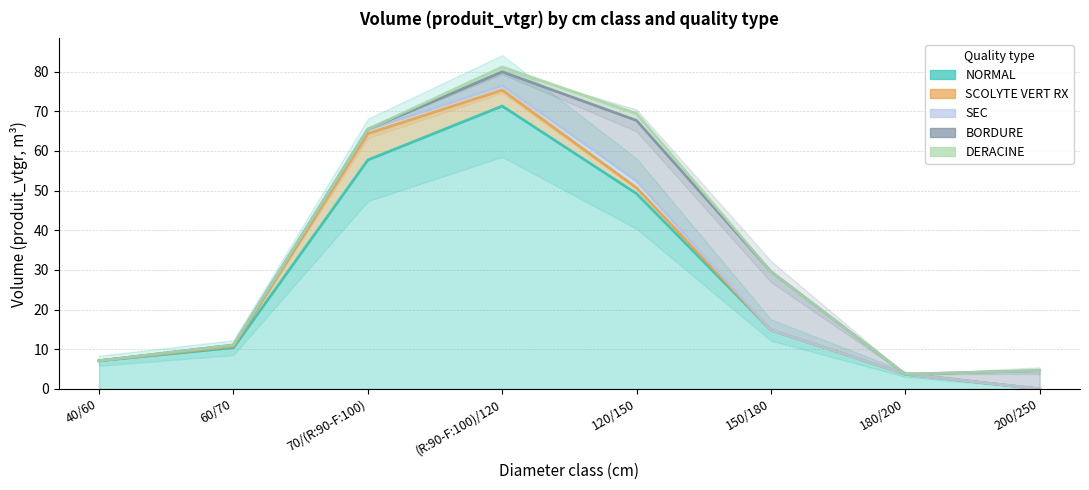

What is the difference between the NORMAL values at (R:90-F:100)/120 and 70/(R:90-F:100)?

13.6